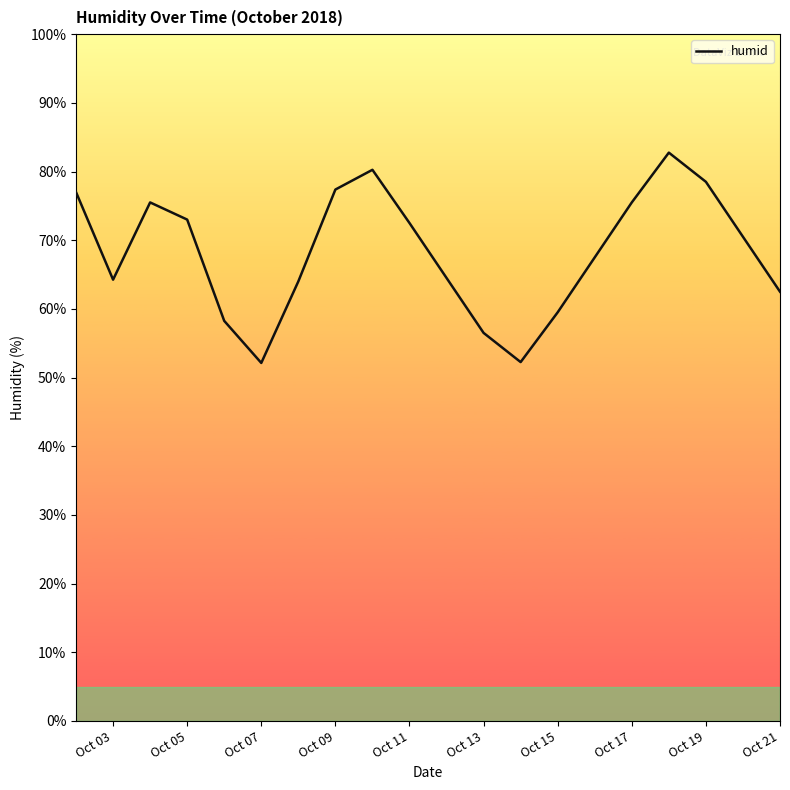

What is the greatest value displayed?

82.8